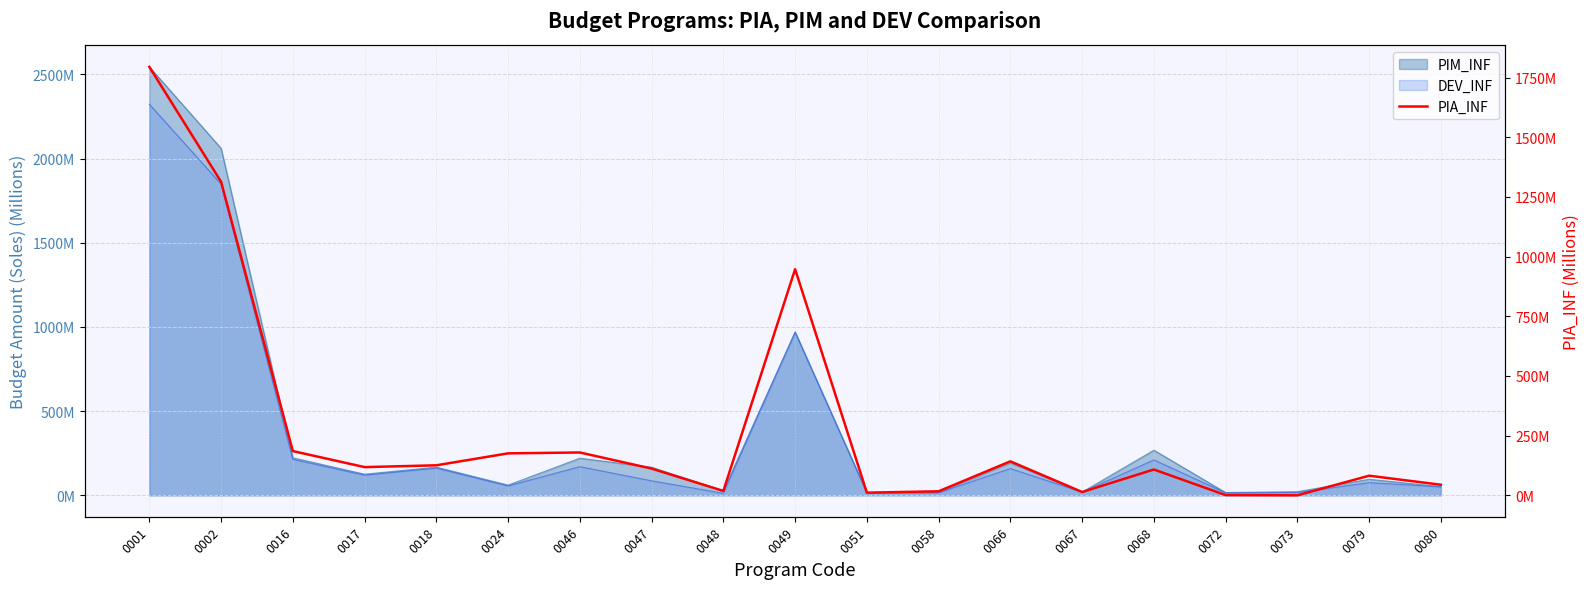

What is the difference between the maximum and minimum values?

1794.6